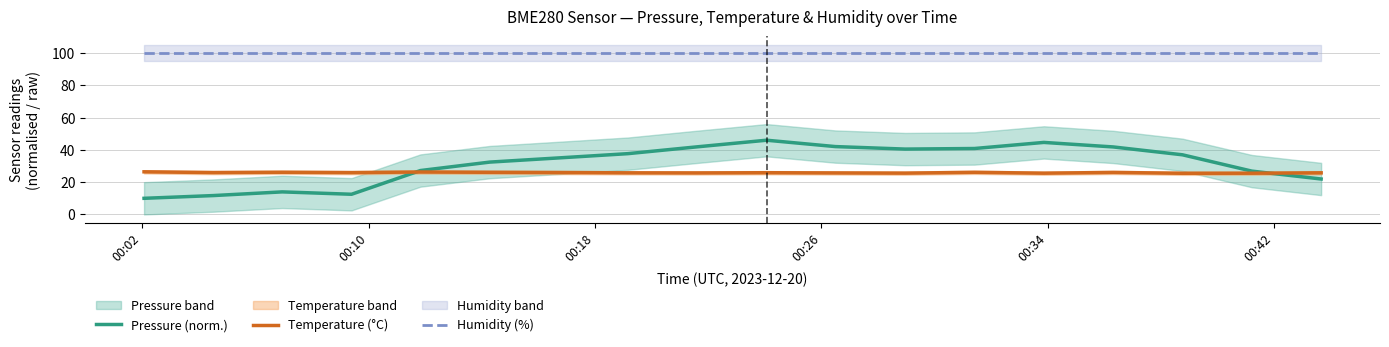

True or false: Pressure (norm.) and Humidity (%) cross at least once.

False